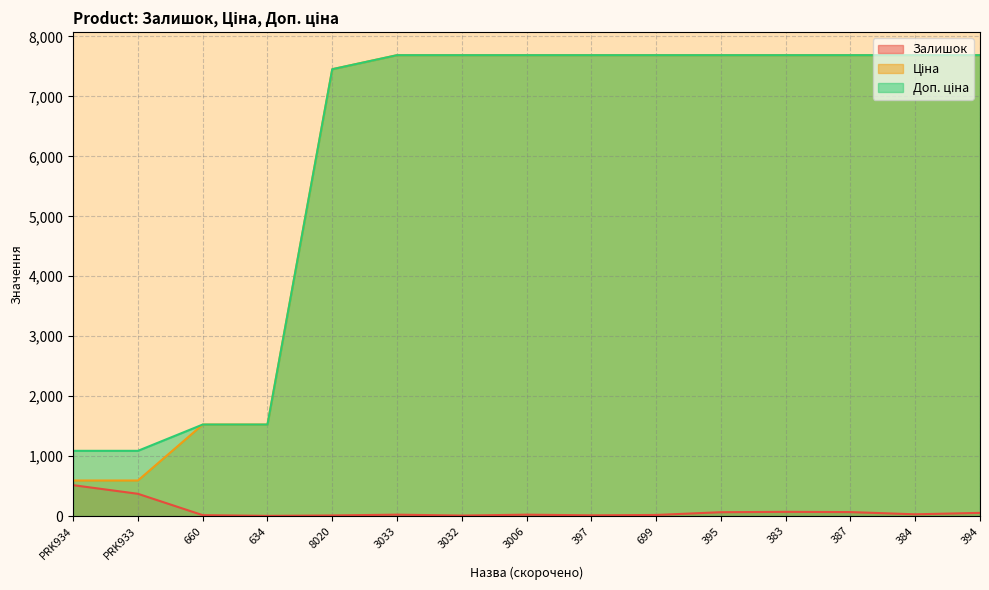

Rank the series at PRK934 from lowest to highest value.

Залишок, Ціна, Доп. ціна